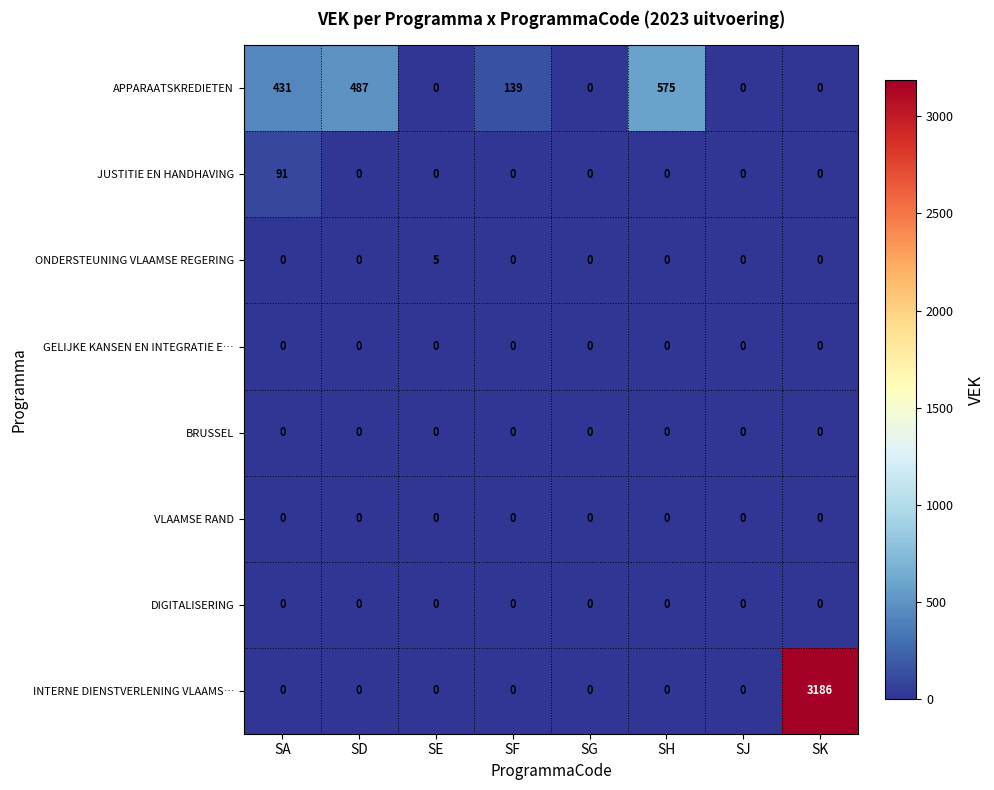

What is the average value of the APPARAATSKREDIETEN series?

204